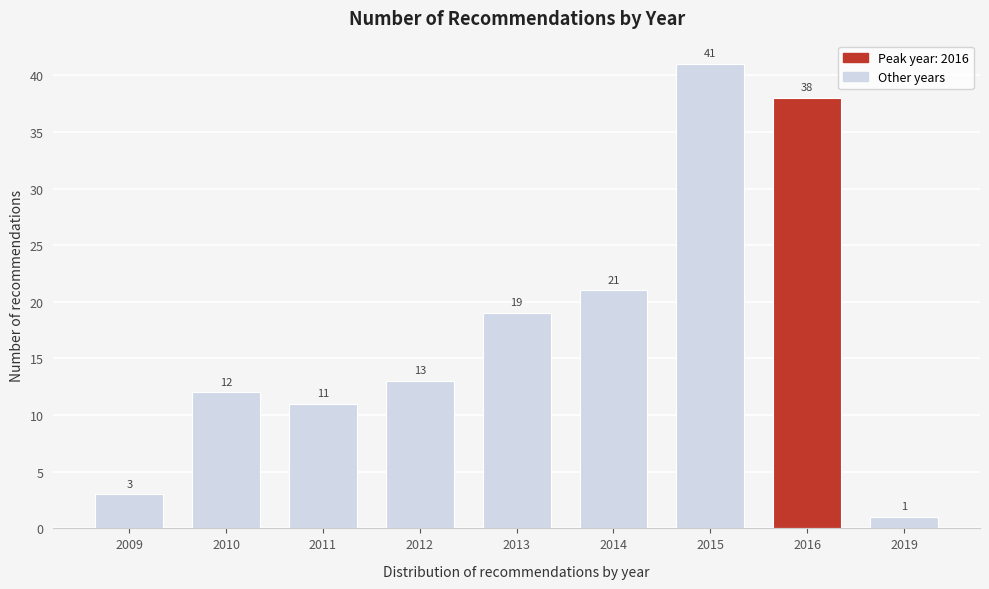

Reading right to left, list all the values displayed in this chart.

2019=1	2016=38	2015=41	2014=21	2013=19	2012=13	2011=11	2010=12	2009=3